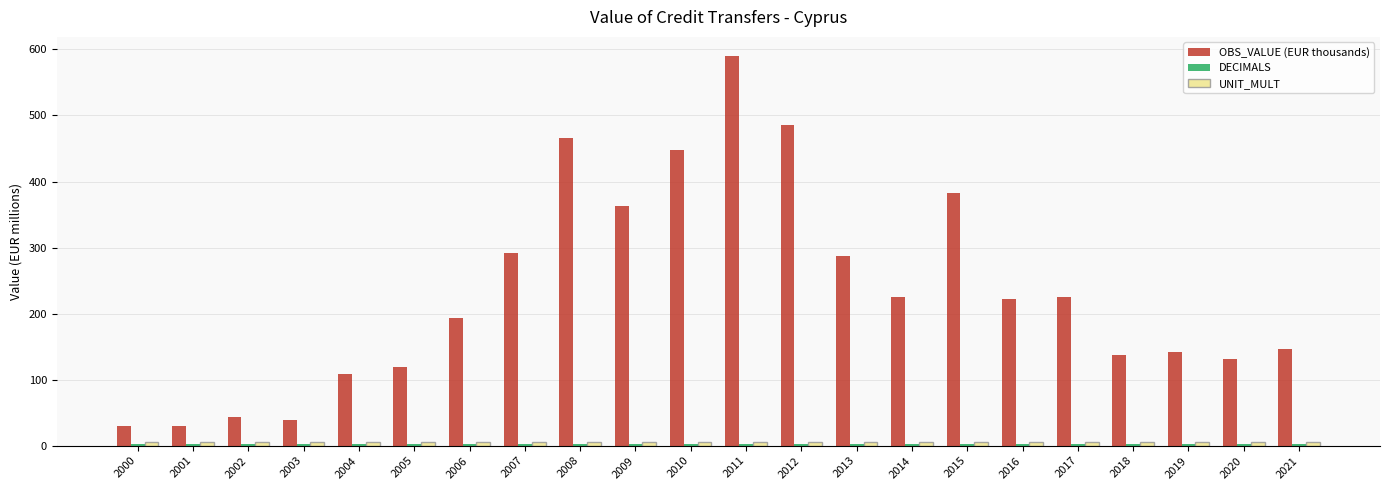

Which series has the largest total across all categories?

OBS_VALUE (EUR thousands)